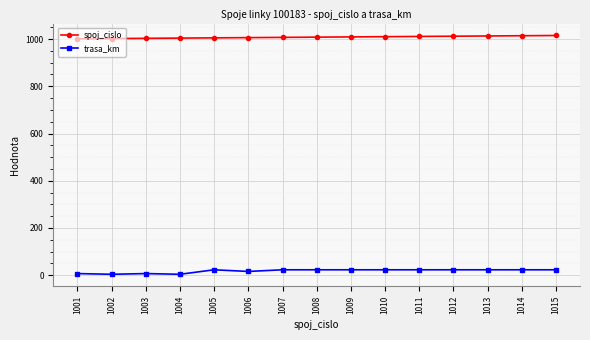

Which series has the widest spread of values?

trasa_km